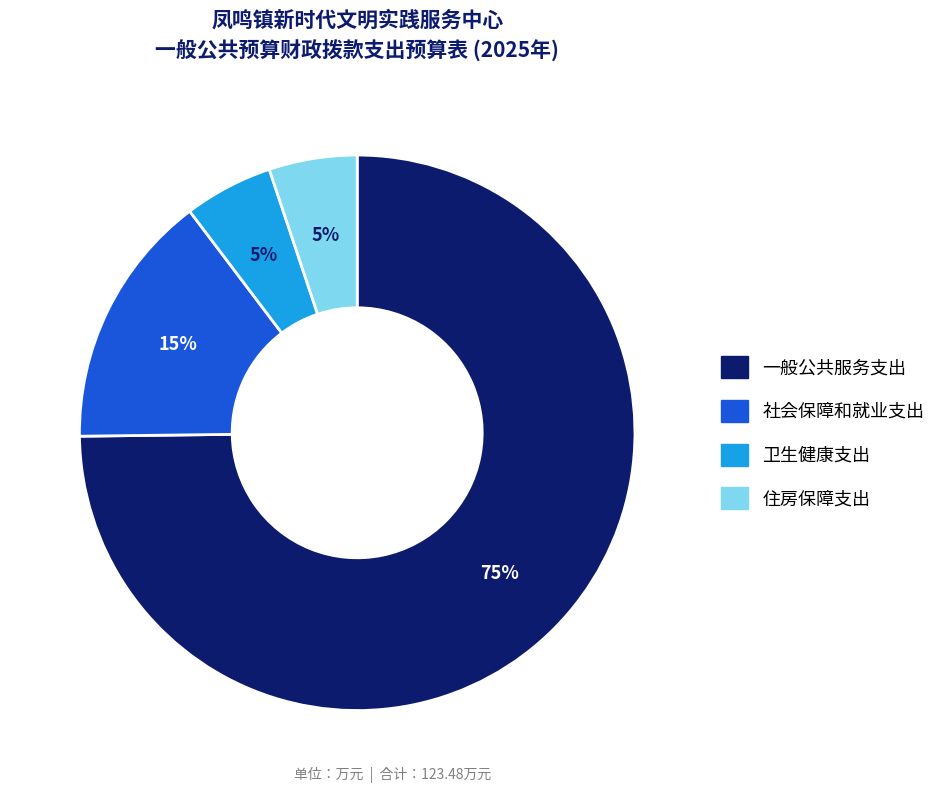

How many segments does this pie chart have?

4